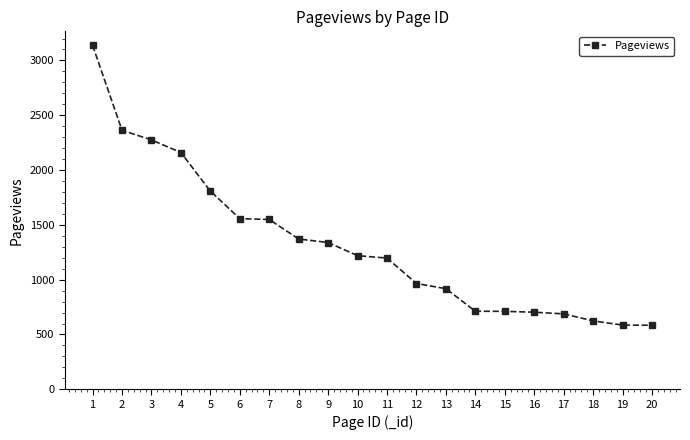

How many values are below 1219?

10